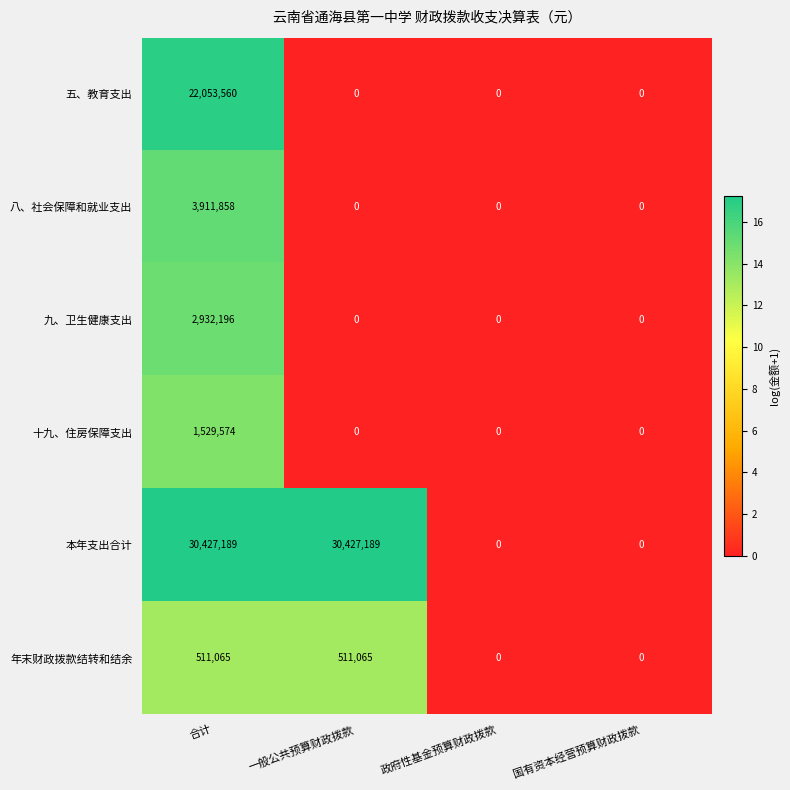

At which category is the sum across all series the highest?

合计